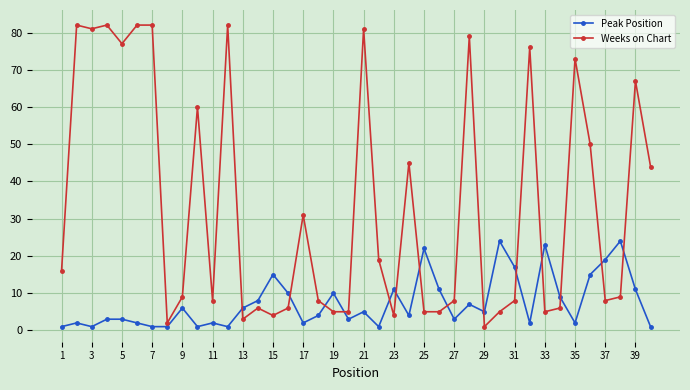

Count the number of data series in this chart.

2